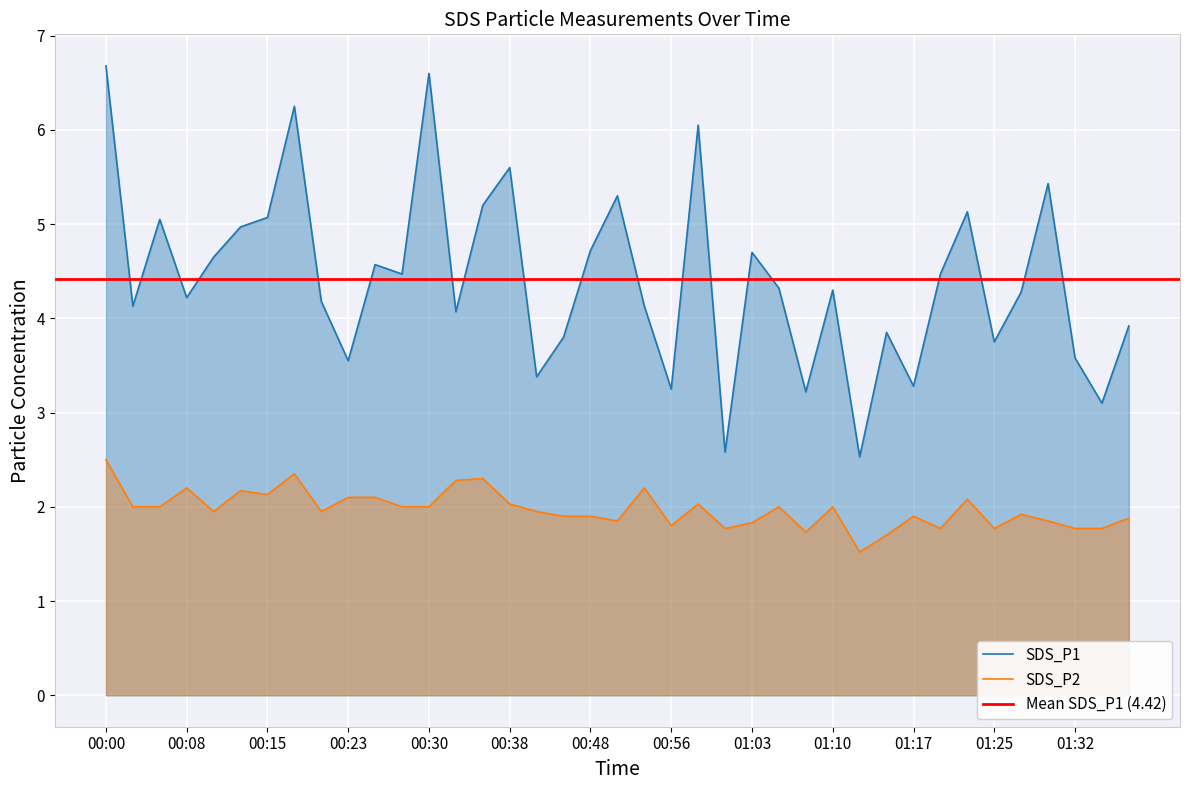

True or false: SDS_P2 and SDS_P1 intersect in this chart.

False